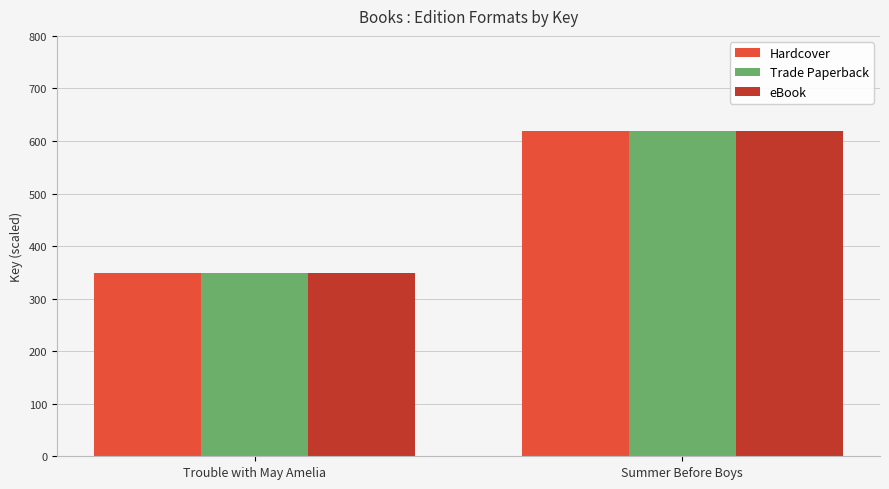

Reading left to right, transcribe all the data shown in this chart.

Hardcover: Trouble with May Amelia=34882071	Summer Before Boys=61880163
Trade Paperback: Trouble with May Amelia=34882071	Summer Before Boys=61880163
eBook: Trouble with May Amelia=34882071	Summer Before Boys=61880163